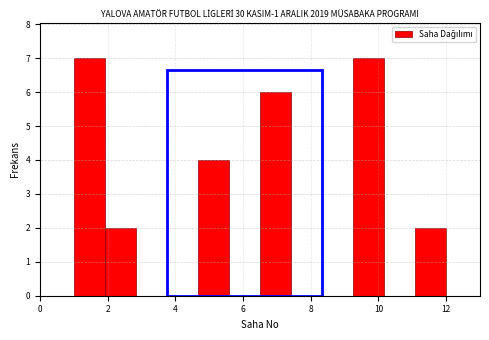

Reading left to right, list every bar in this chart as the range it spans on the x-axis followed by its height. Neither the bar edges nor the heights are printed on the chart, so give them approximately, as read against the axes.

1.0 to 2.0: 7
2.0 to 2.8: 2
2.8 to 3.8: 0
3.8 to 4.6: 0
4.6 to 5.6: 4
5.6 to 6.6: 0
6.6 to 7.4: 6
7.4 to 8.4: 0
8.4 to 9.2: 0
9.2 to 10.2: 7
10.2 to 11.0: 0
11.0 to 12.0: 2